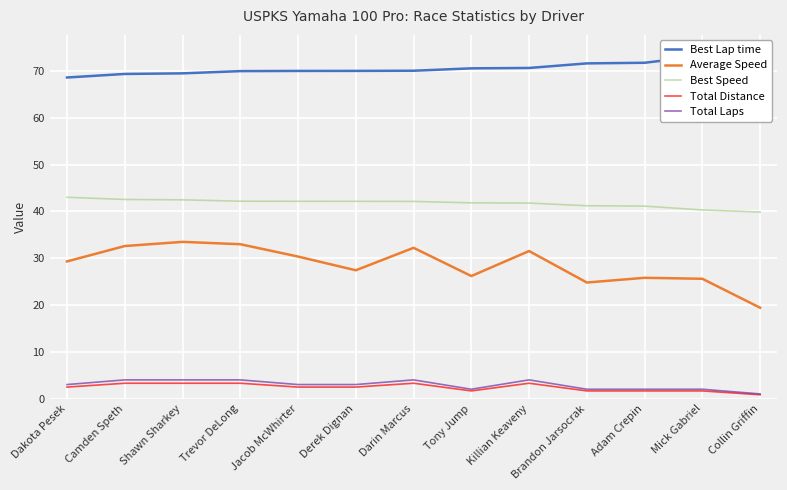

What is the difference between the highest and lowest values at Tony Jump?

68.9